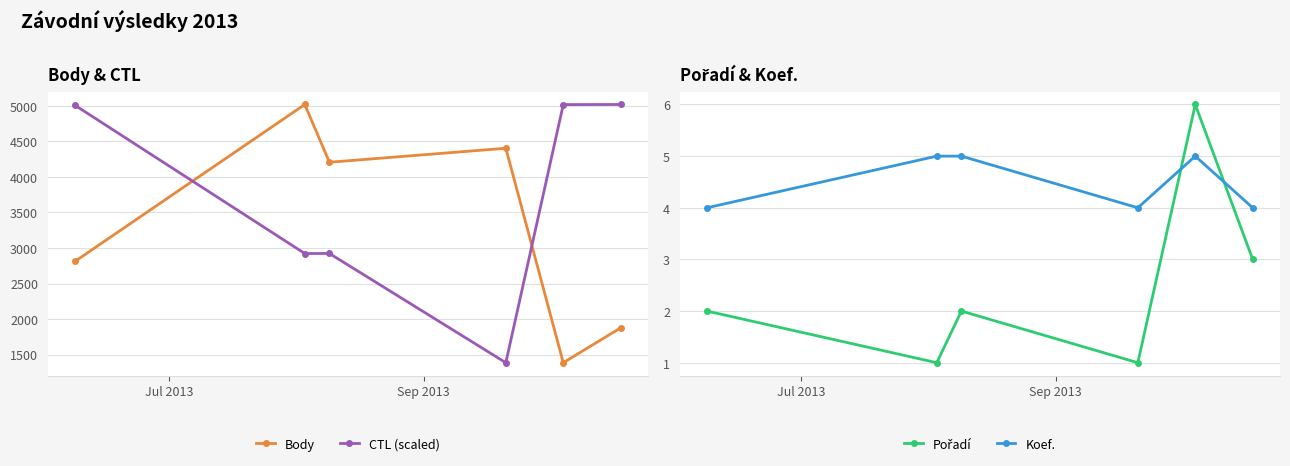

True or false: Body and Pořadí intersect in this chart.

False